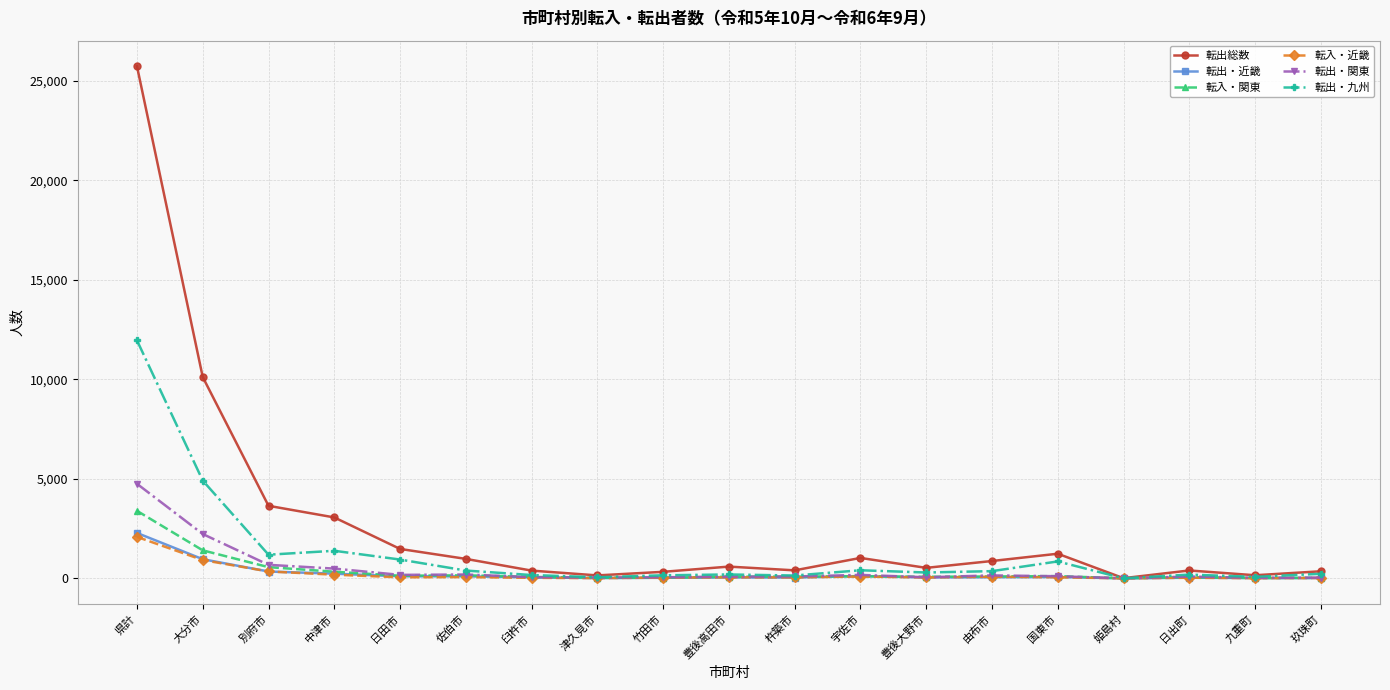

Which series has the largest total across all categories?

転出総数